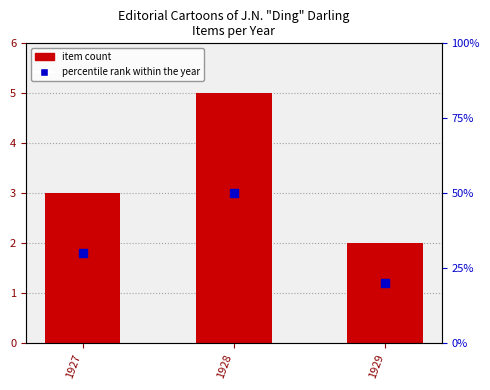

What are all the series names shown in the legend?

item count, percentile rank within the year